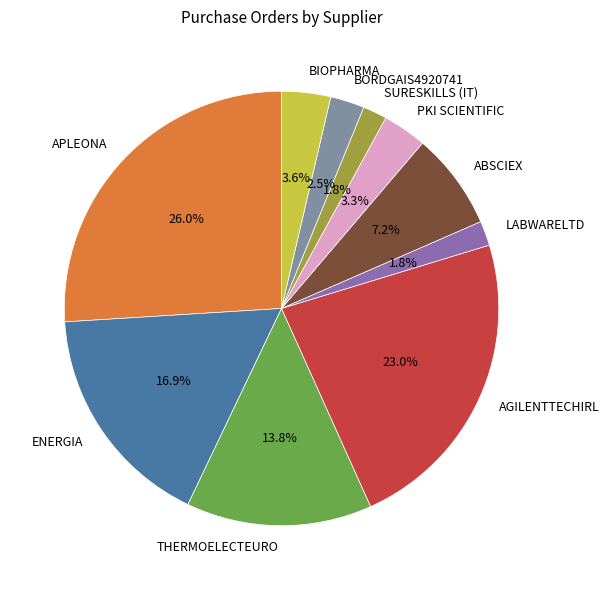

Does LABWARELTD represent more than half of the total?

No